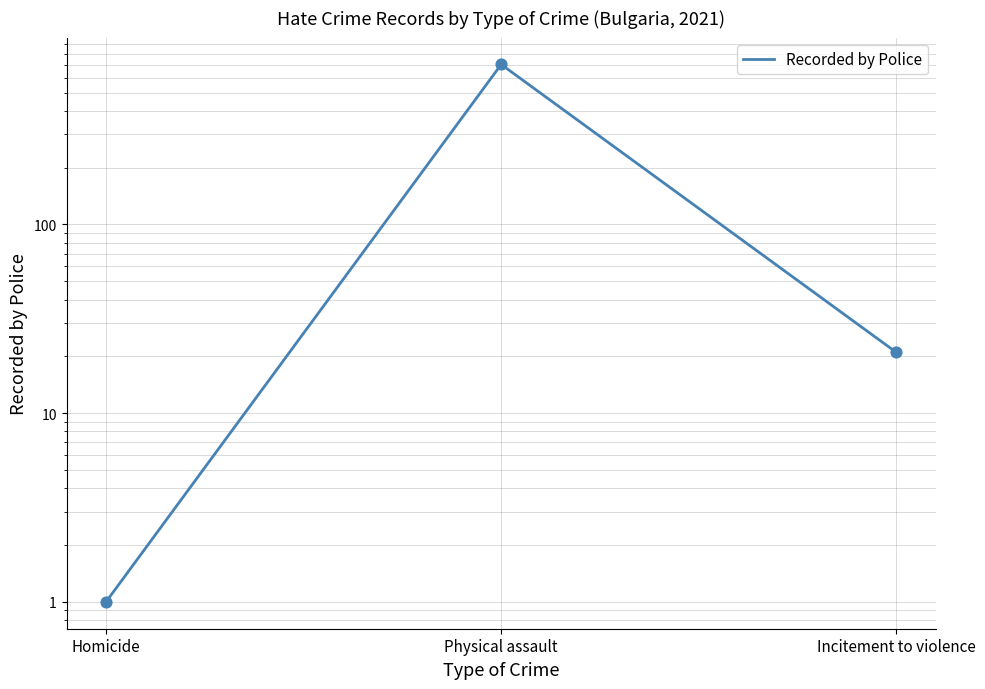

Between Physical assault and Homicide, which is larger?

Physical assault